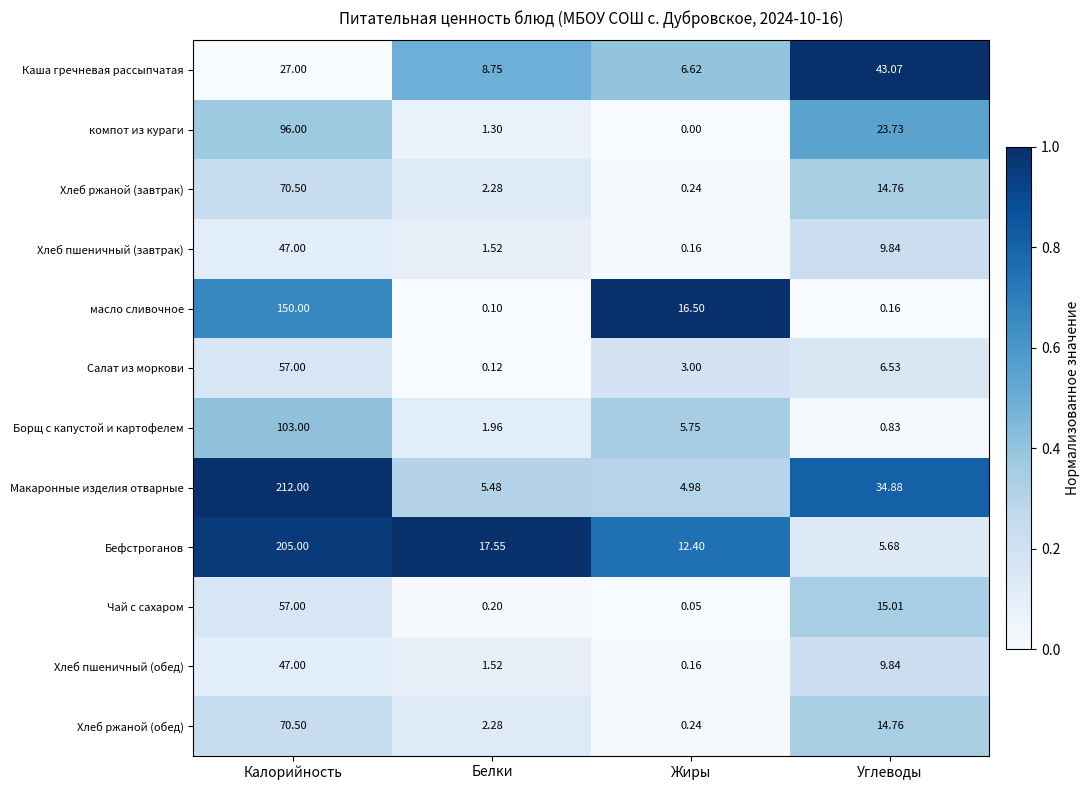

What is the spread (max minus min) of values at Углеводы?

42.9